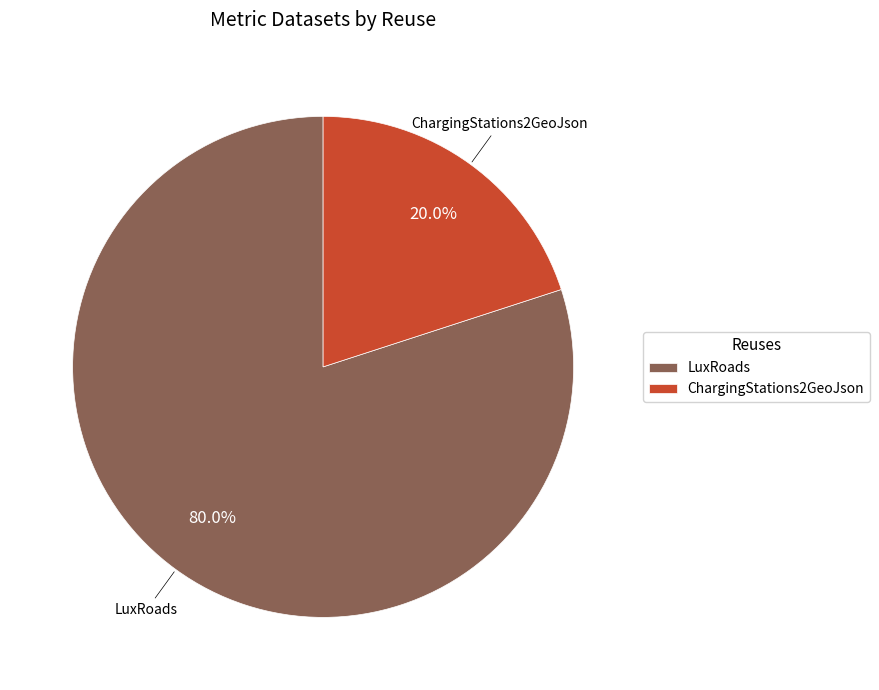

What is the largest slice in the pie chart?

LuxRoads